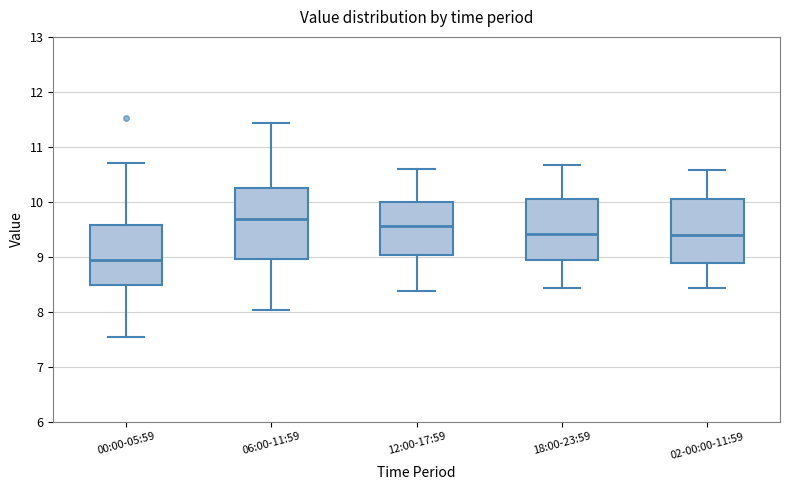

Comparing the boxes themselves (not the whiskers), which one is the tallest?

06:00-11:59